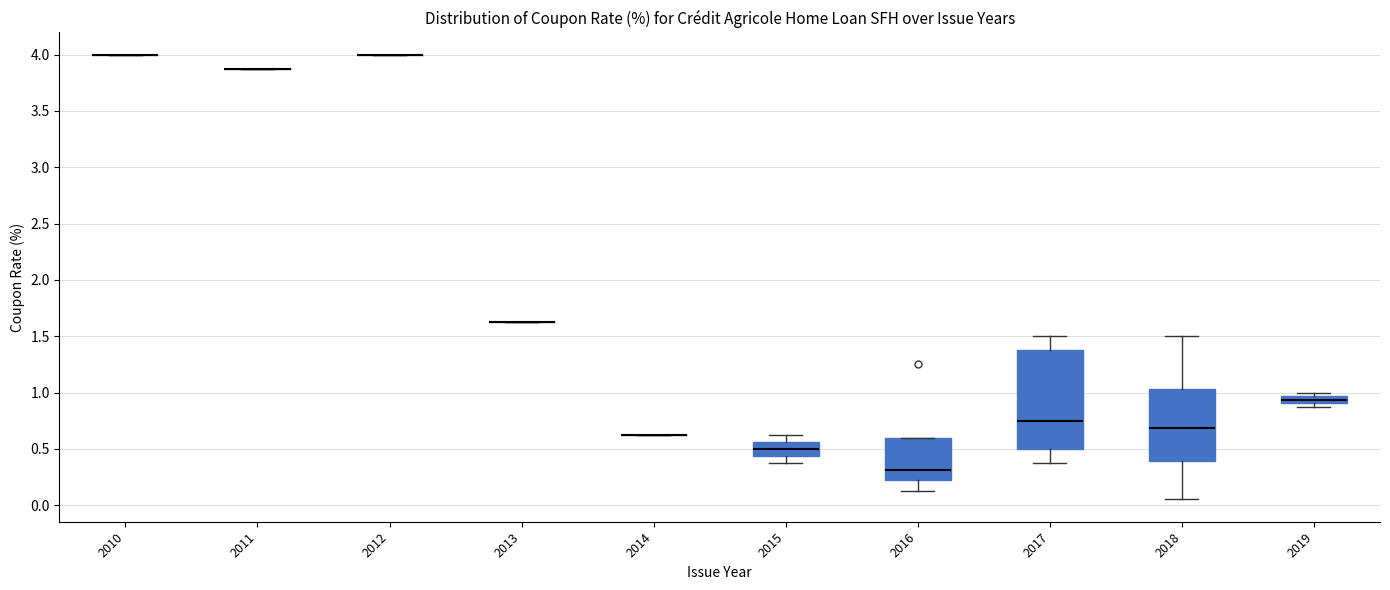

Where does the median line of the box at x = 2016 sit on the y-axis? The values are not printed on the chart, so give them approximately, as read against the axis.

0.30